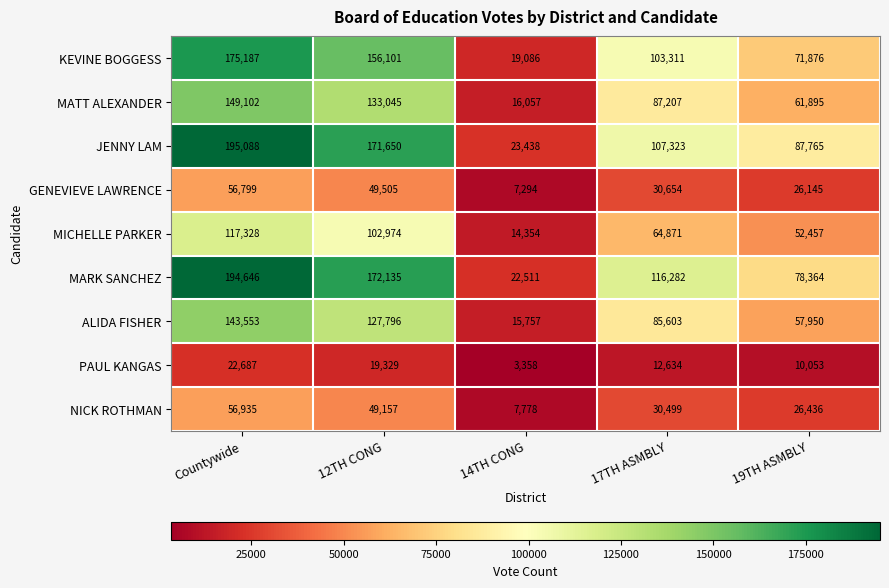

What is the sum of the PAUL KANGAS values at Countywide and 12TH CONG?

42016